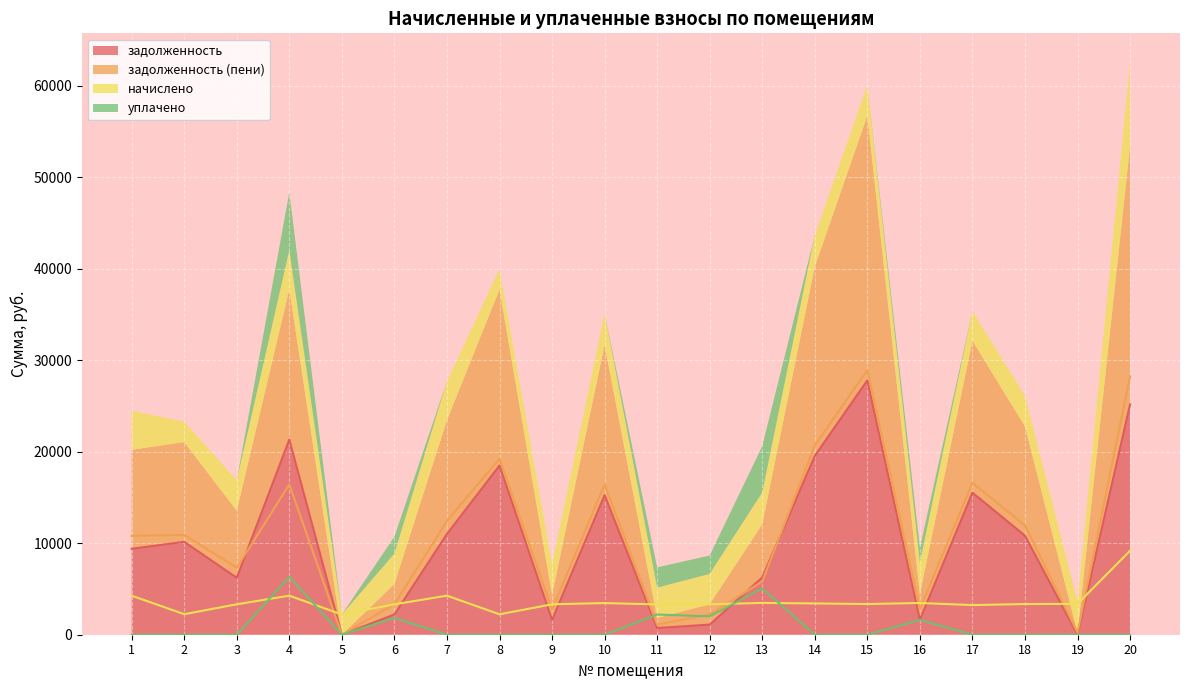

At which label is задолженность closest to 13907?

10